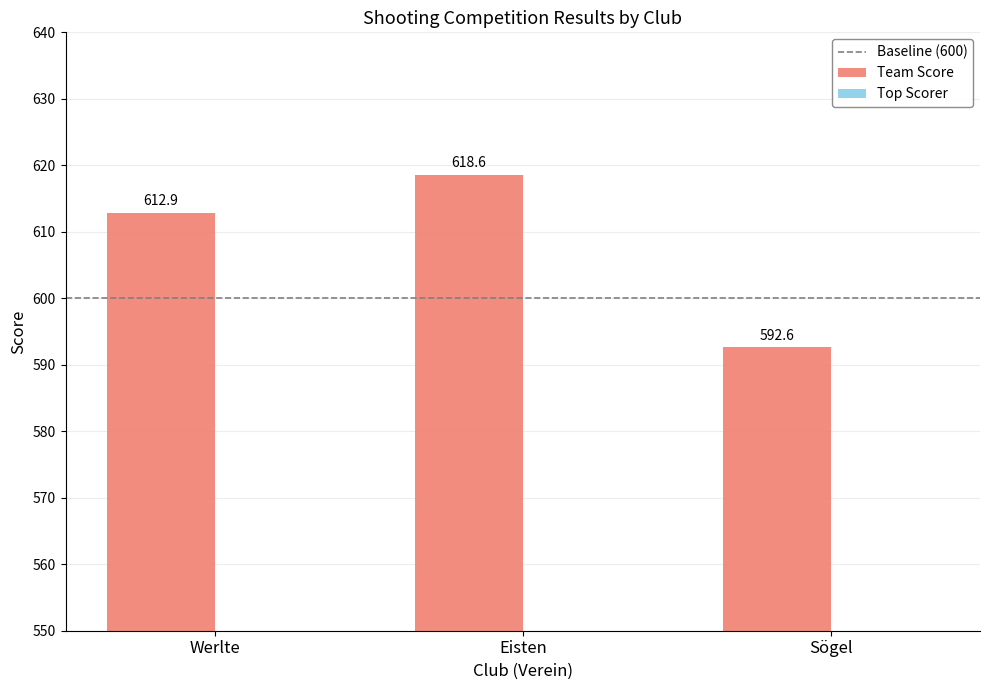

What is the sum of all Top Scorer values?

621.8